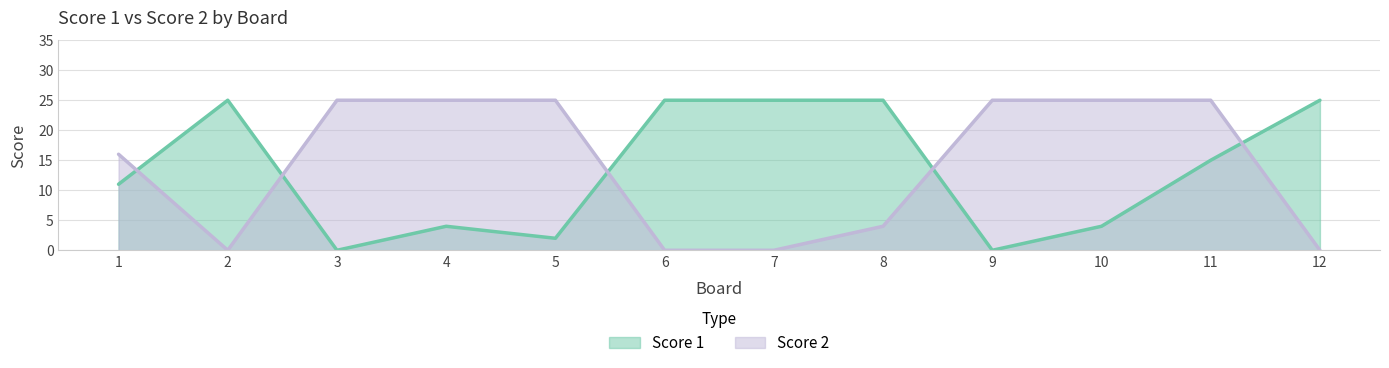

What is the sum of all Score 1 values?

161